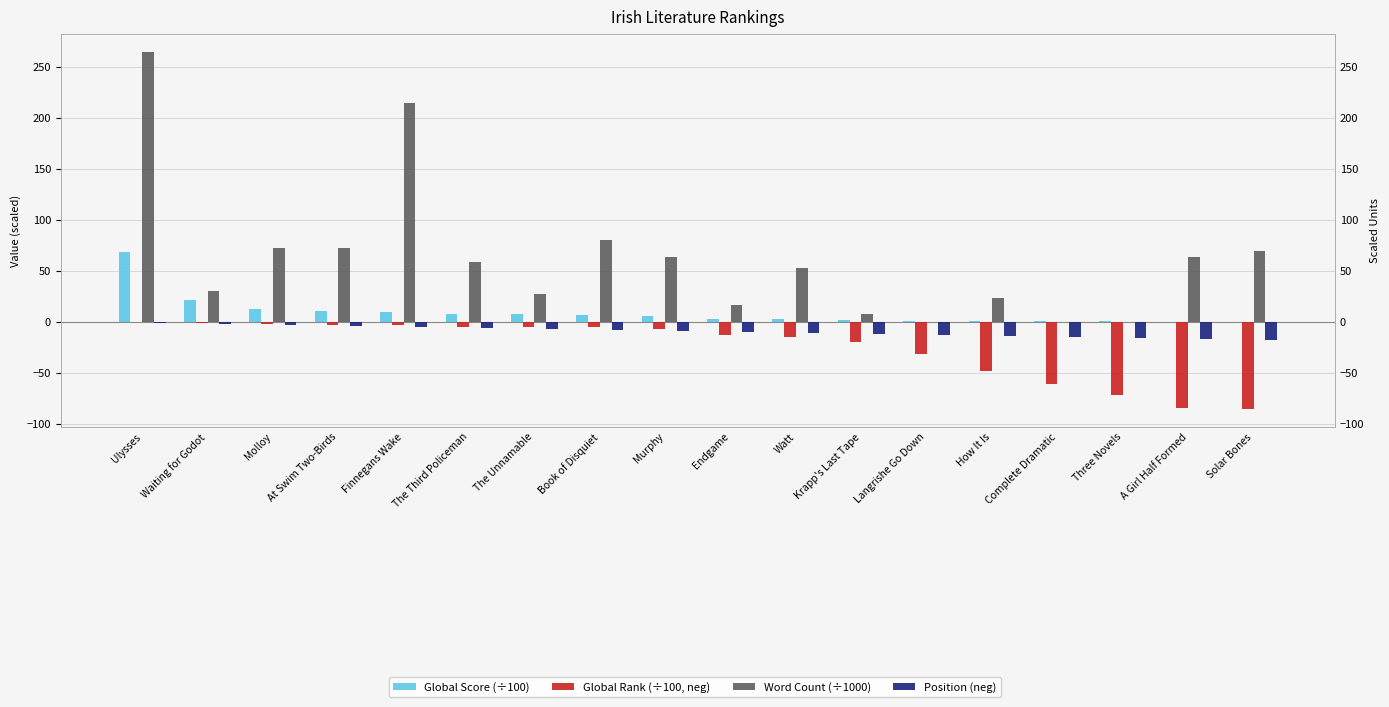

Which has a higher value, Solar Bones or A Girl Half Formed?

A Girl Half Formed